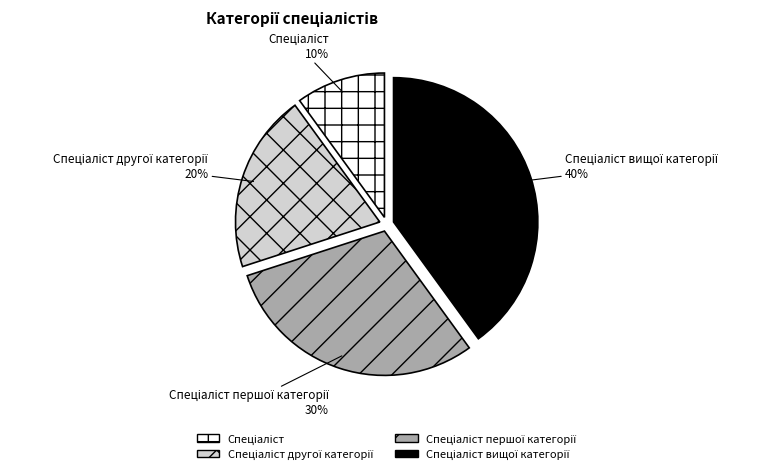

Is there a majority slice in this chart?

No